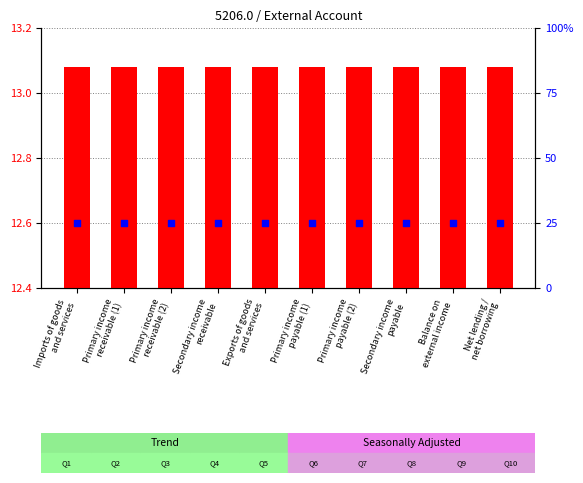

Which series has the largest Y range (max minus min)?

transformed count